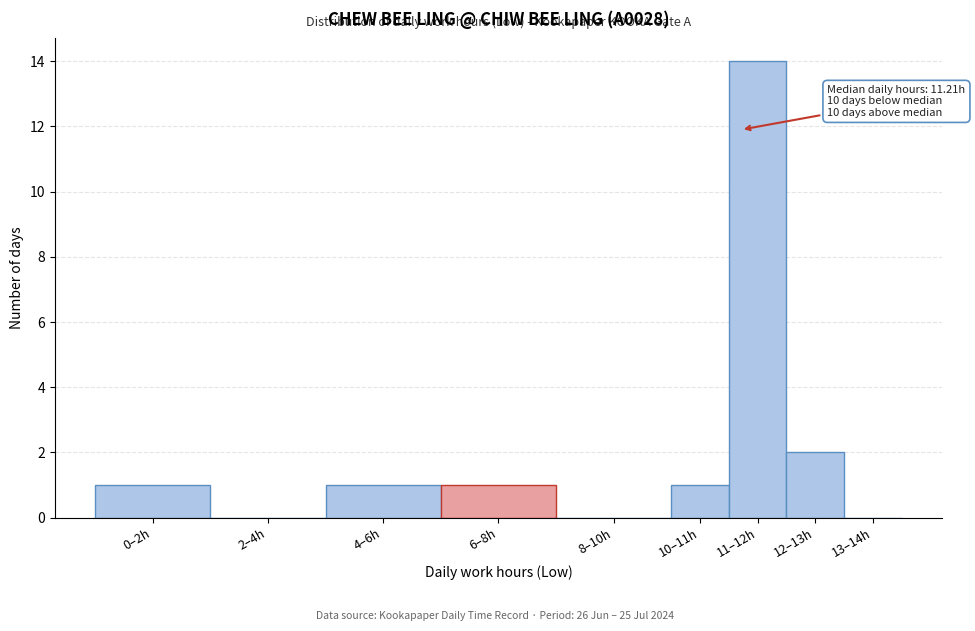

Reading left to right, extract all data points from this chart.

0–2h=1	2–4h=0	4–6h=1	6–8h=1	8–10h=0	10–11h=1	11–12h=14	12–13h=2	13–14h=0